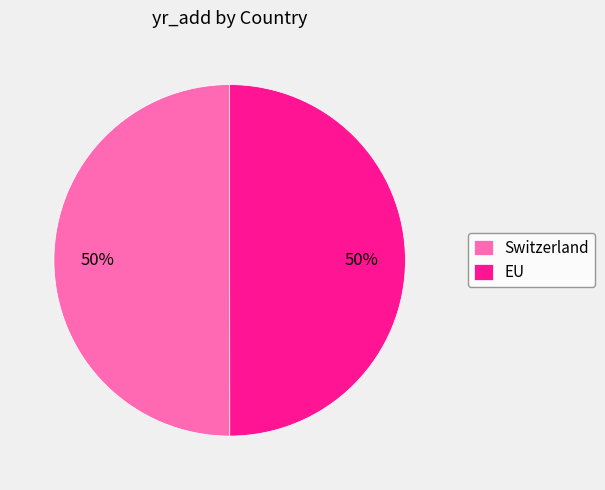

What is the ratio of the value at Switzerland to the value at EU?

1.0